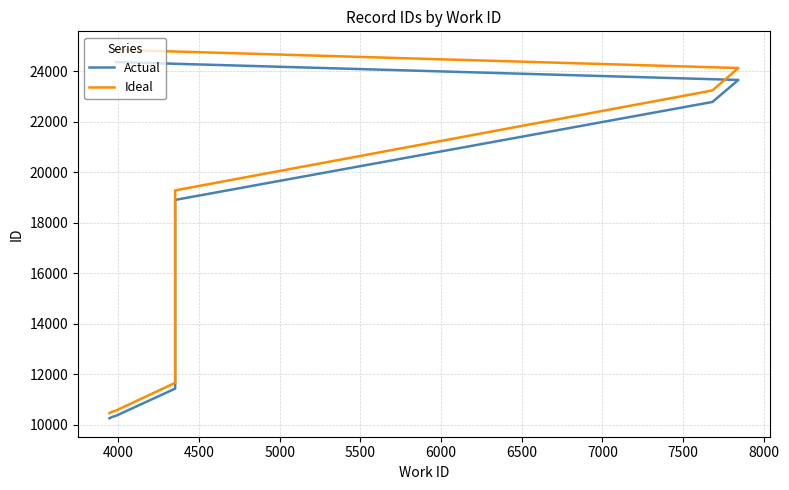

How many lines are shown in the chart?

2